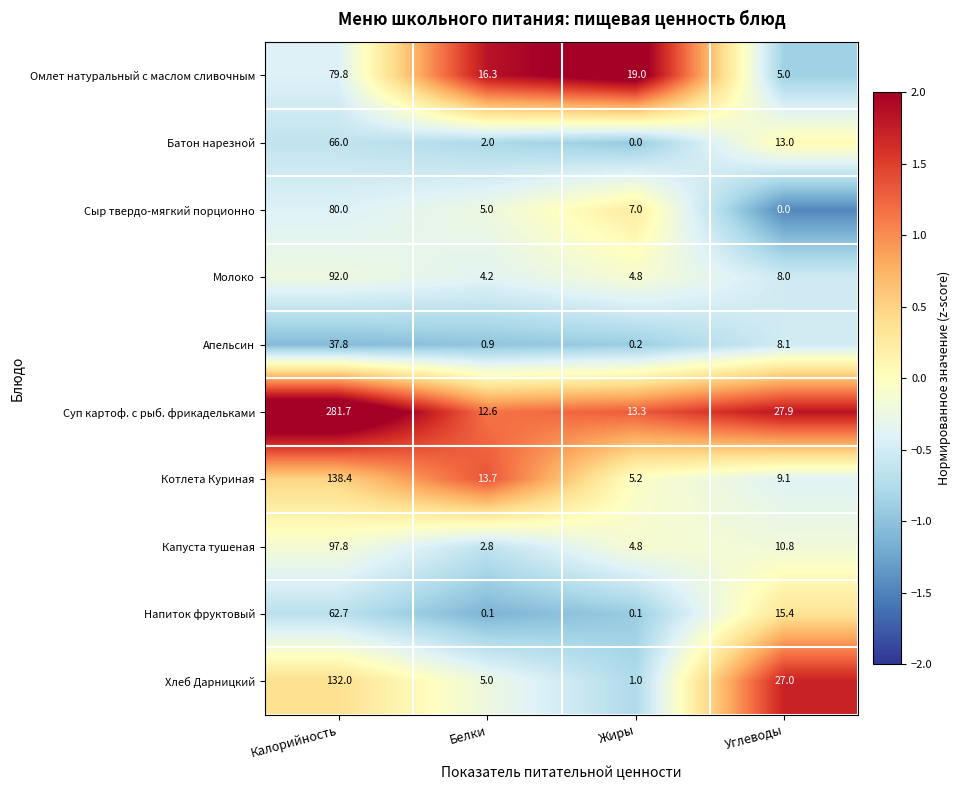

What is the sum of the Напиток фруктовый values at Жиры and Углеводы?

15.5